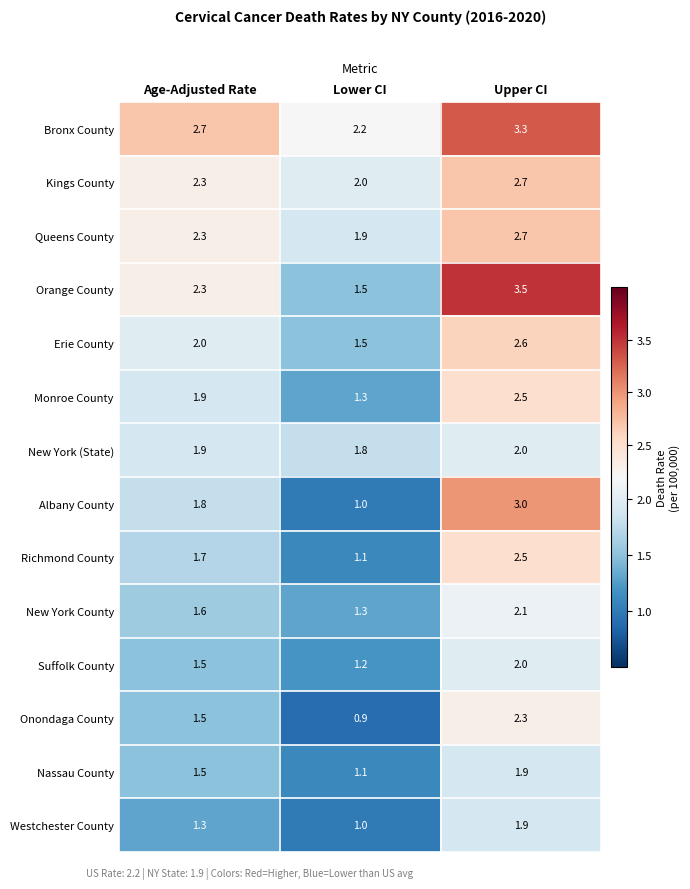

What is the total value across all series at Lower CI?

19.8